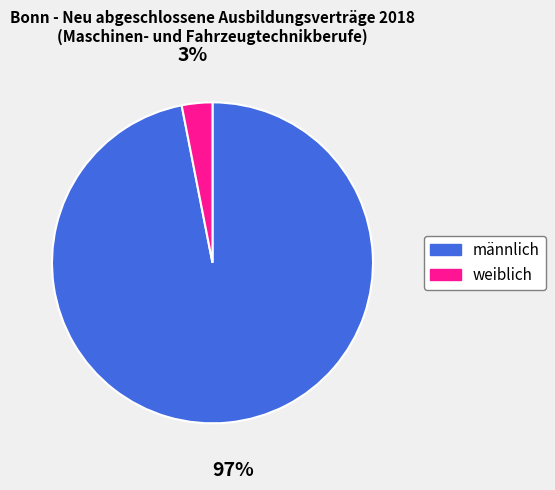

To the nearest percent, what is the difference between the weiblich and männlich slice percentages?

94%